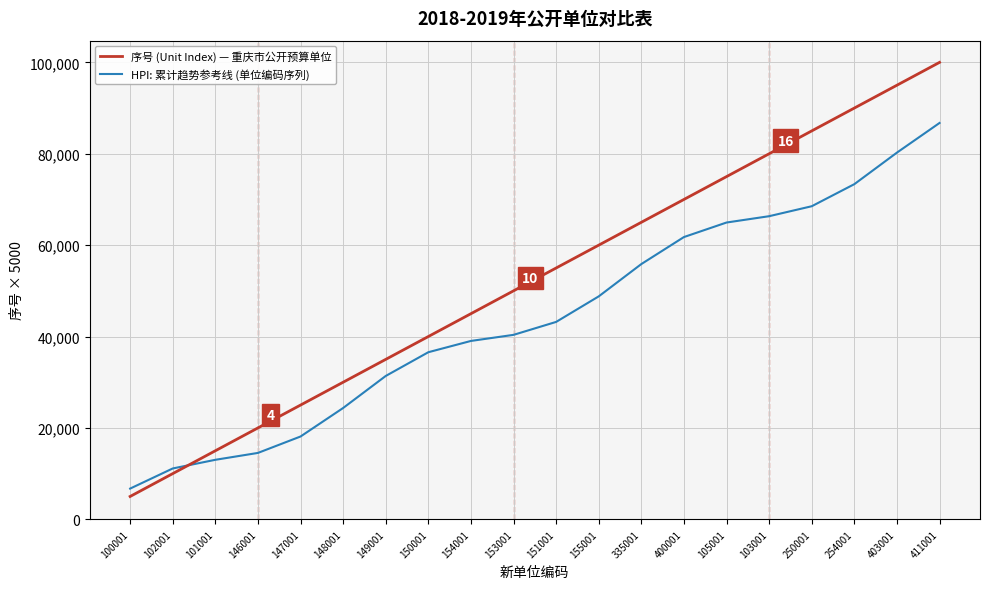

Is it true that 序号 (Unit Index) — 重庆市公开预算单位 equals 32229.6 at 153001?

False